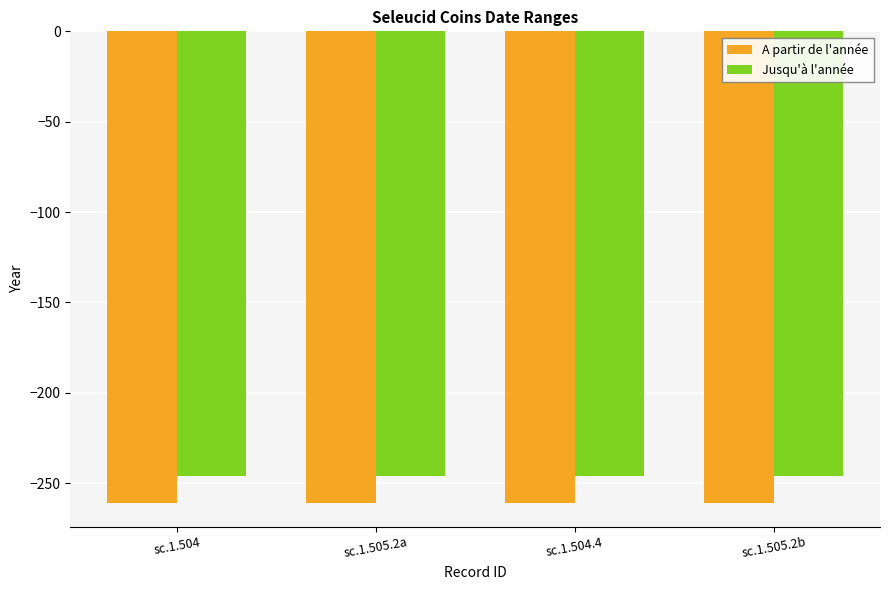

What is the spread (max minus min) of values at sc.1.505.2a?

15